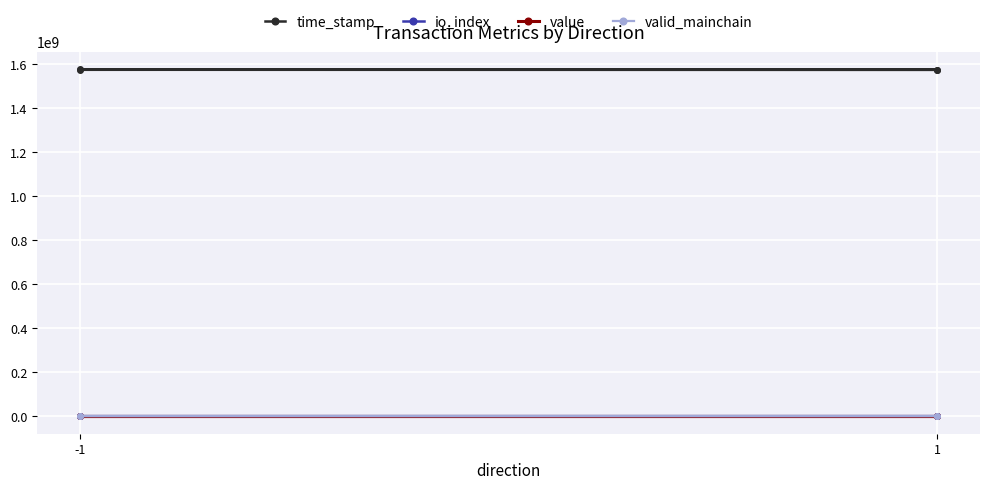

Does the chart display data point markers on the line(s)?

Yes